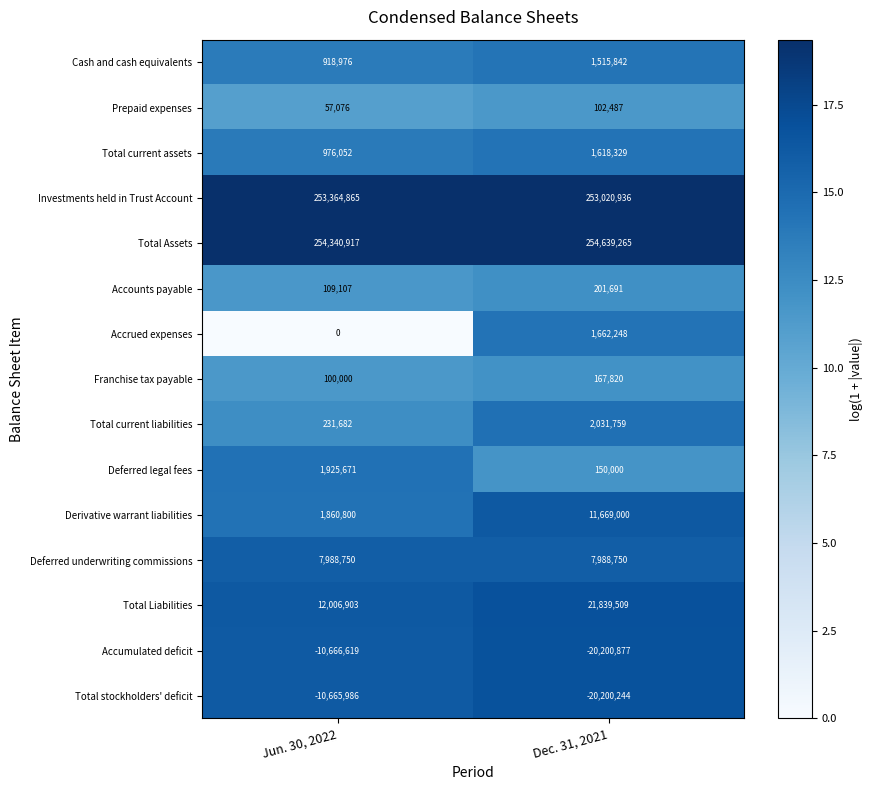

At which category does the chart reach its minimum across all series?

Dec. 31, 2021